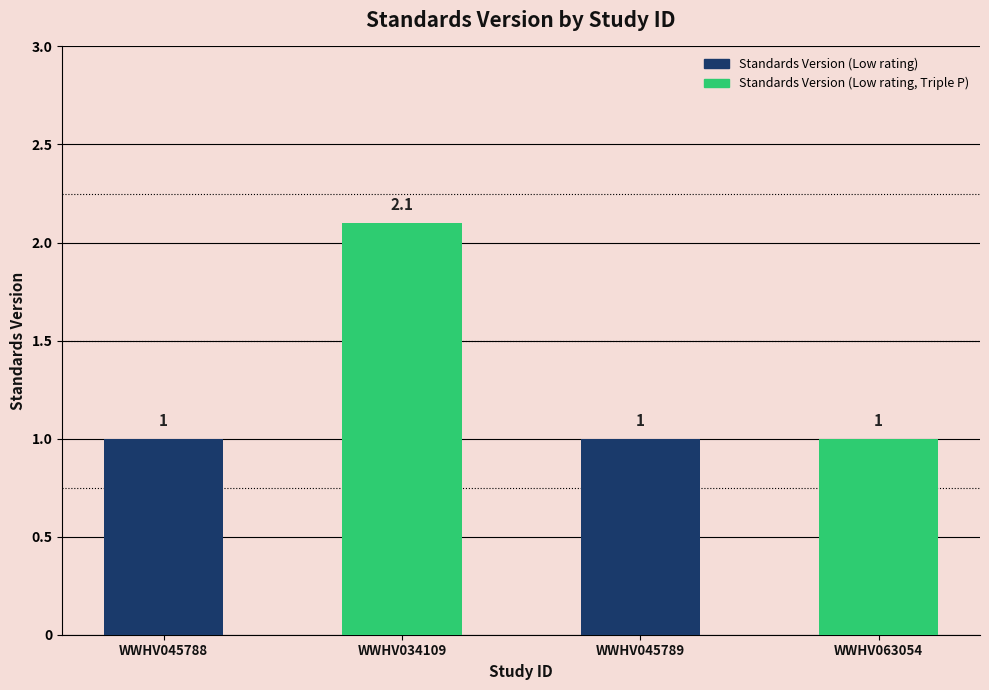

Between WWHV034109 and WWHV045789, which is larger?

WWHV034109